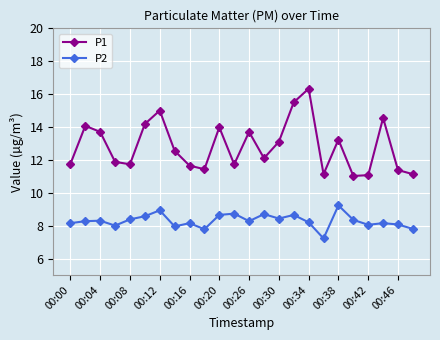

True or false: P2 and P1 intersect in this chart.

False